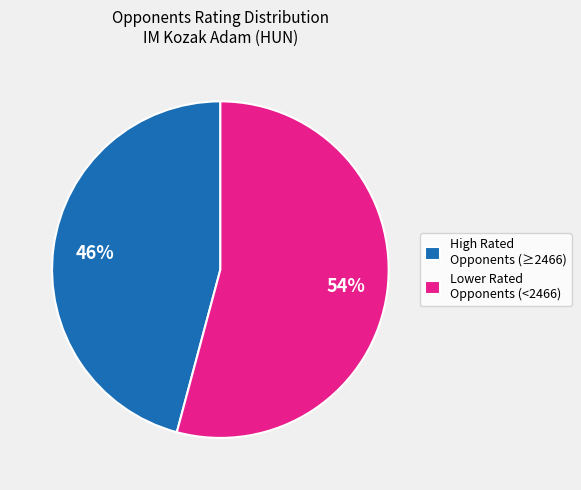

What percentage is the Lower Rated Opponents (<2466) slice, to the nearest percent?

54%